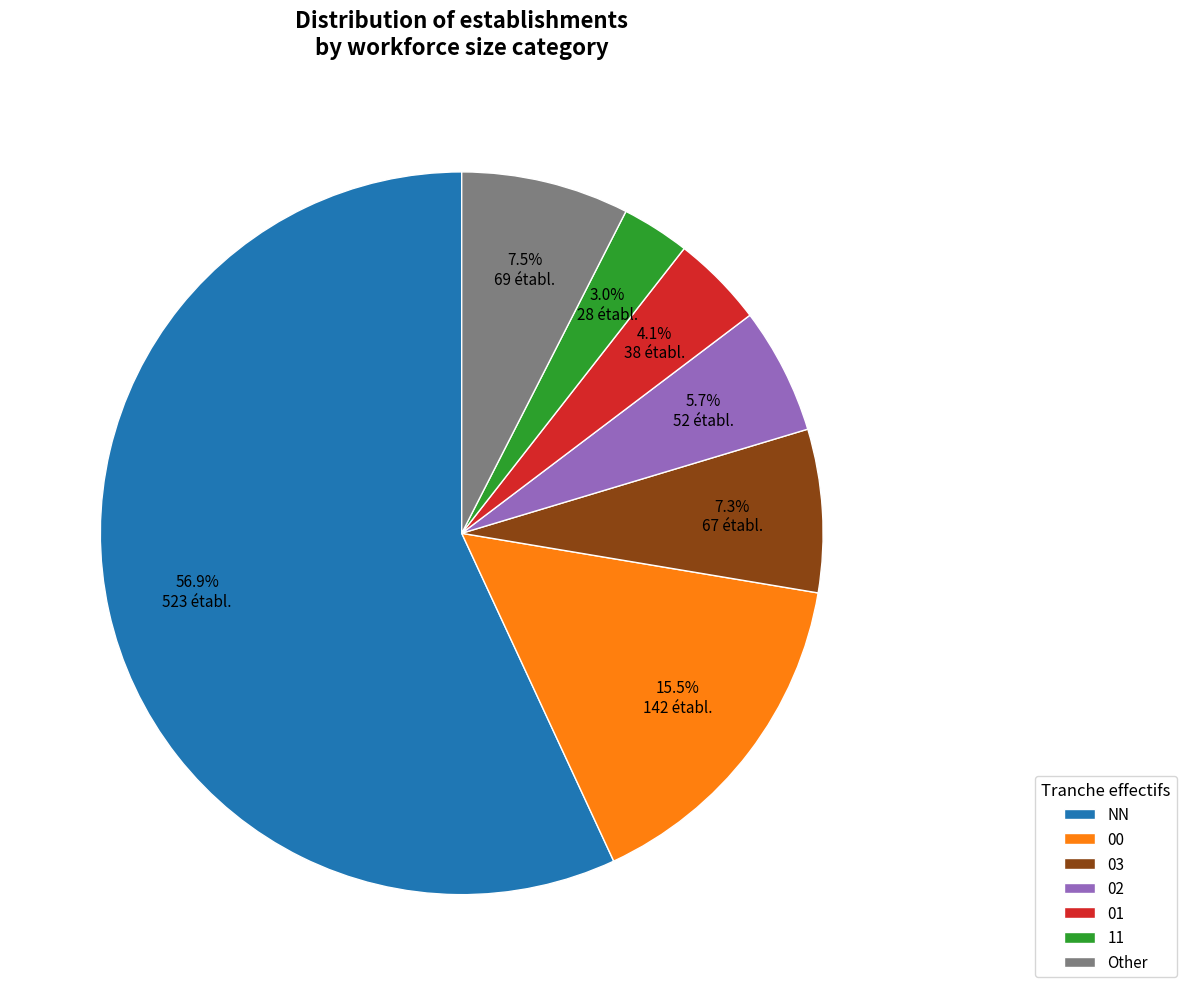

How many slices are in this pie chart?

7